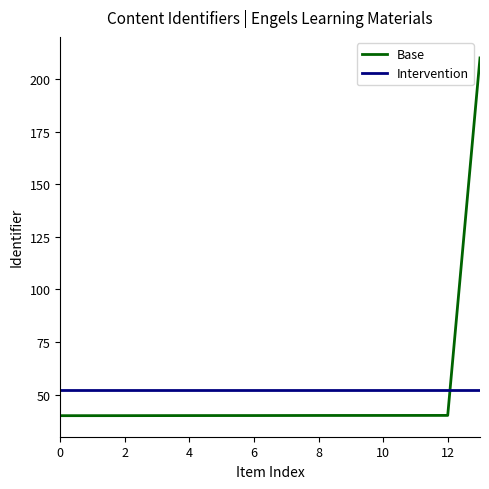

Which series has the largest range (max minus min)?

Base